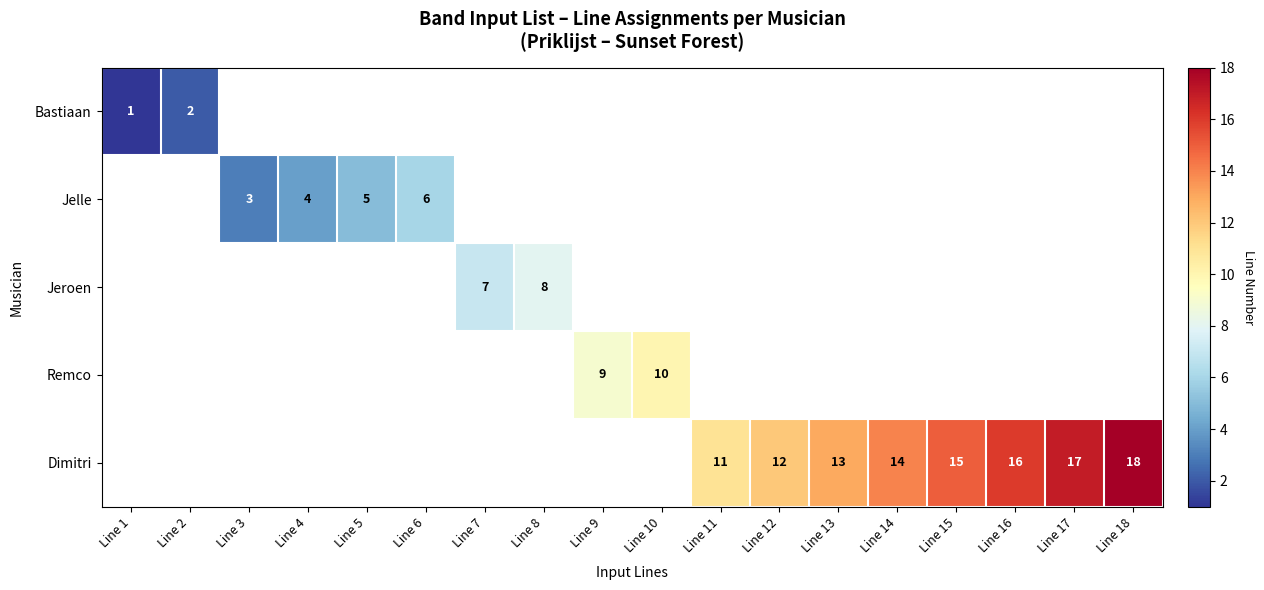

The value of Remco at Line 9 is 15. True or false?

False